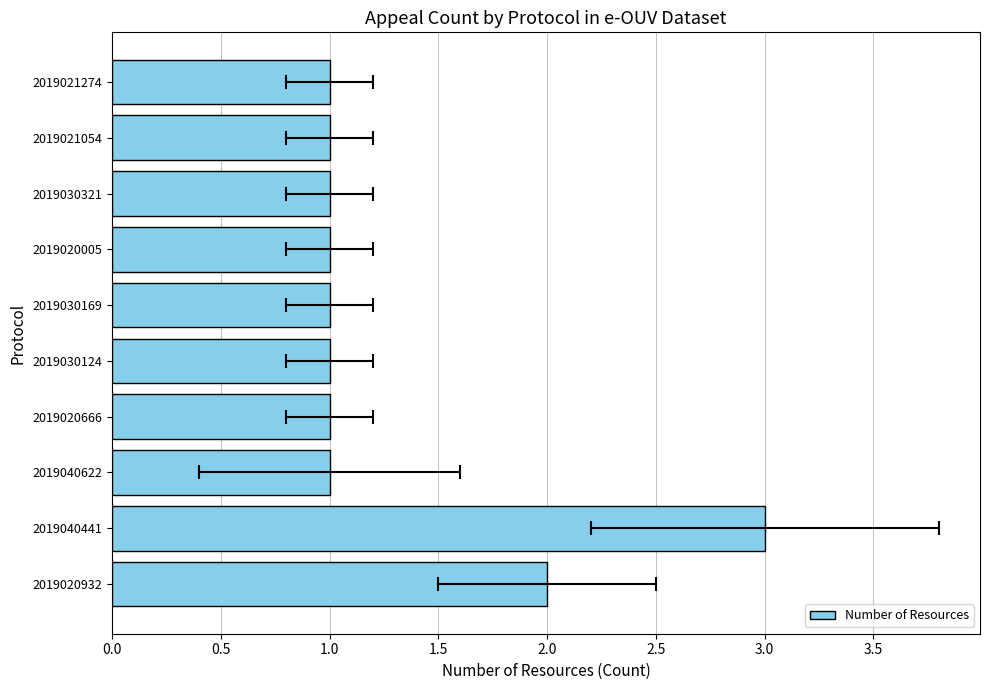

What is the average value?

1